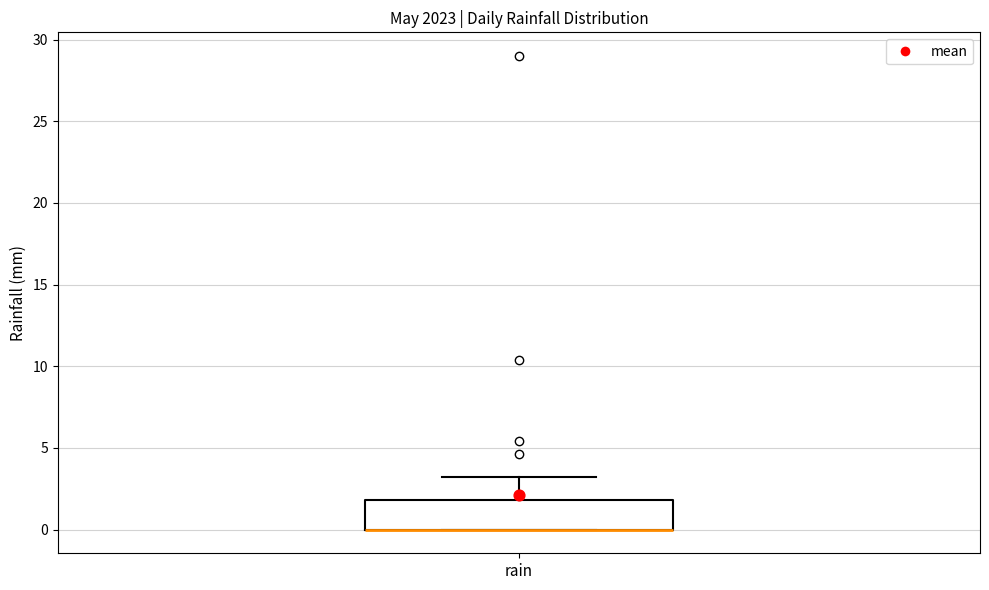

Where is the upper edge of the box for rain on the y-axis? The values are not printed on the chart, so give them approximately, as read against the axis.

2